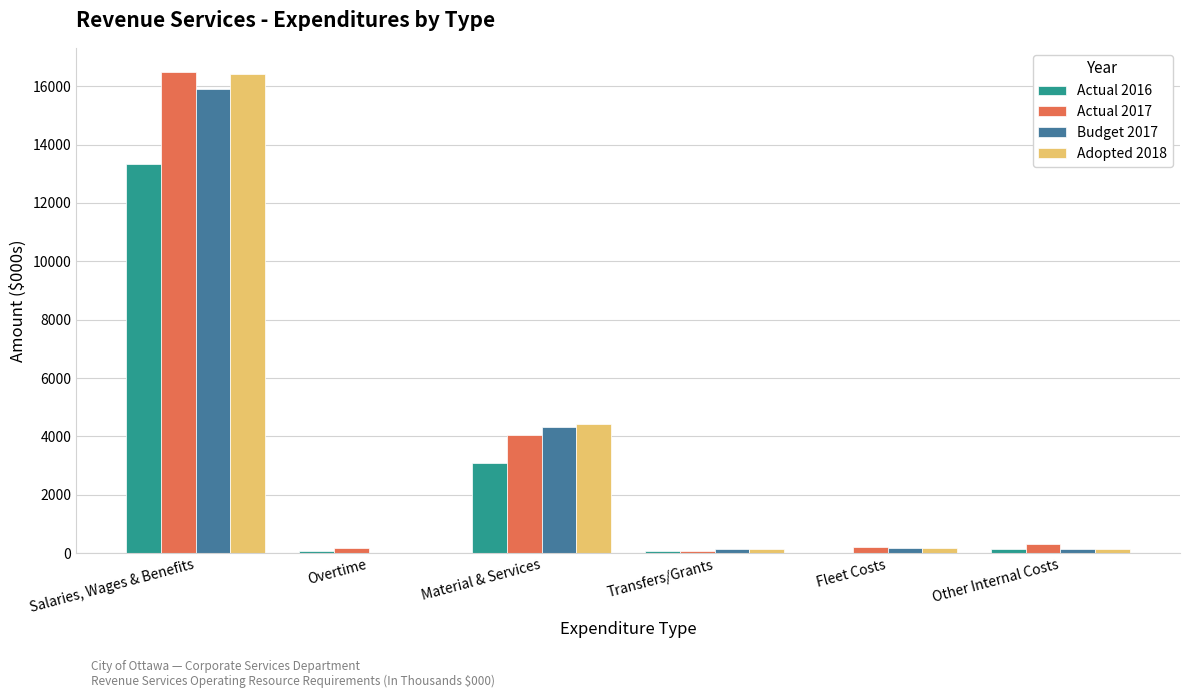

At which category is the sum across all series the highest?

Salaries, Wages & Benefits